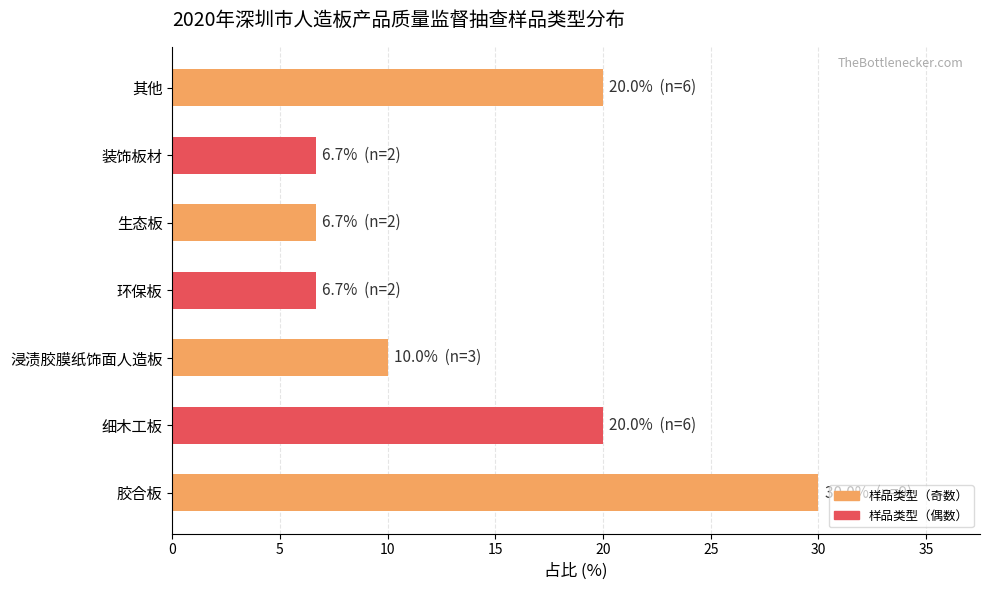

What is the minimum value shown in the chart?

6.7